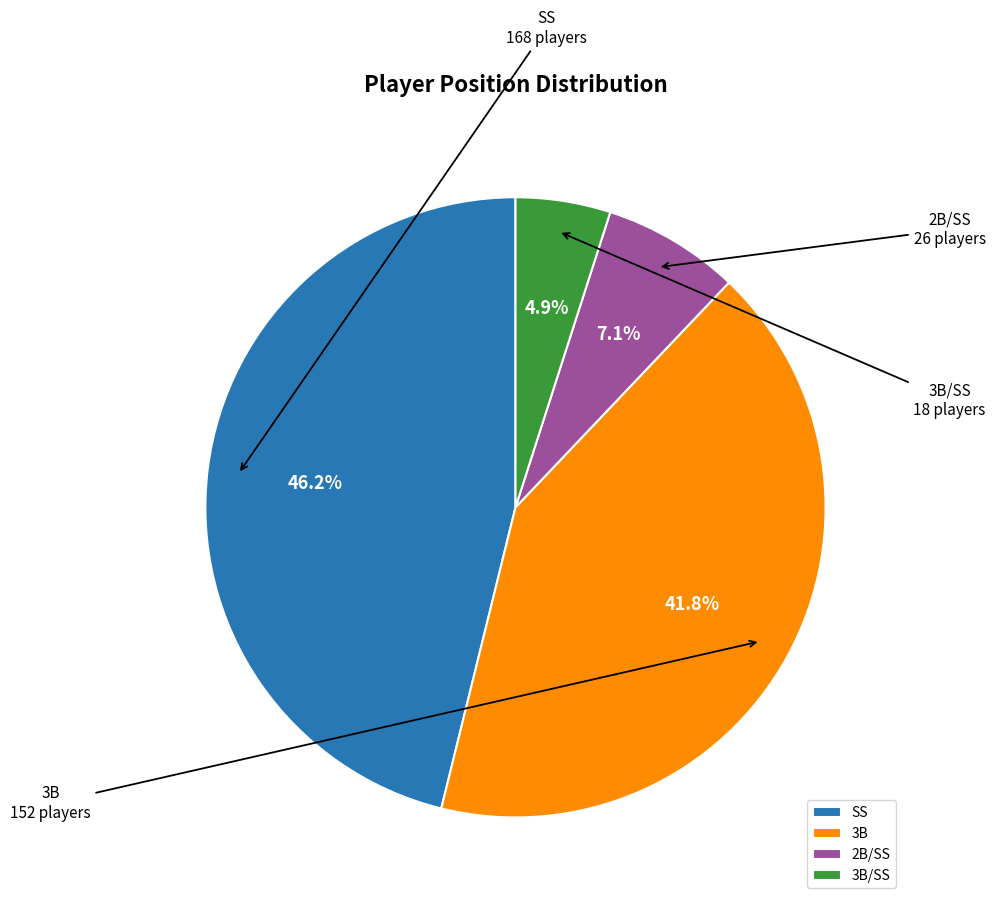

To the nearest percent, what percentage of the pie is 3B/SS?

5%